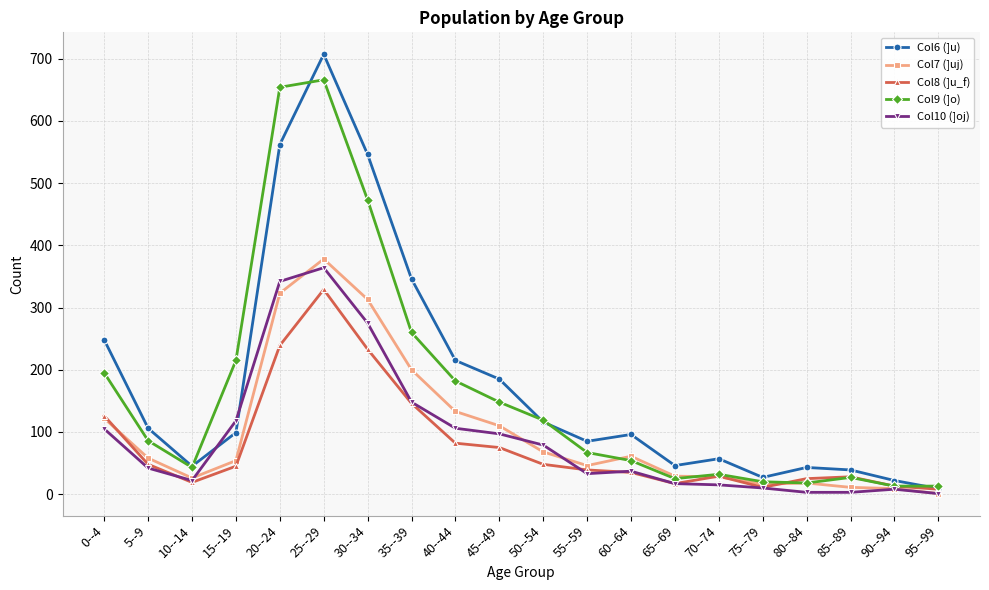

True or false: Col7 (]uj) has a value of 36 at 60--64.

False